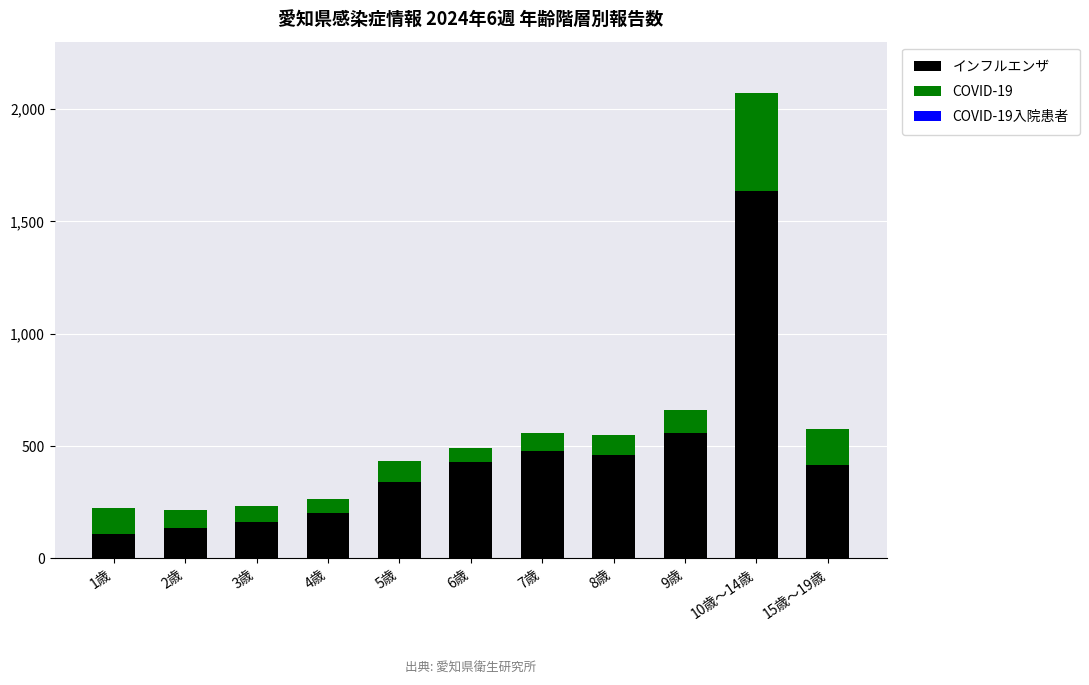

What is the sum of all インフルエンザ values?

4922